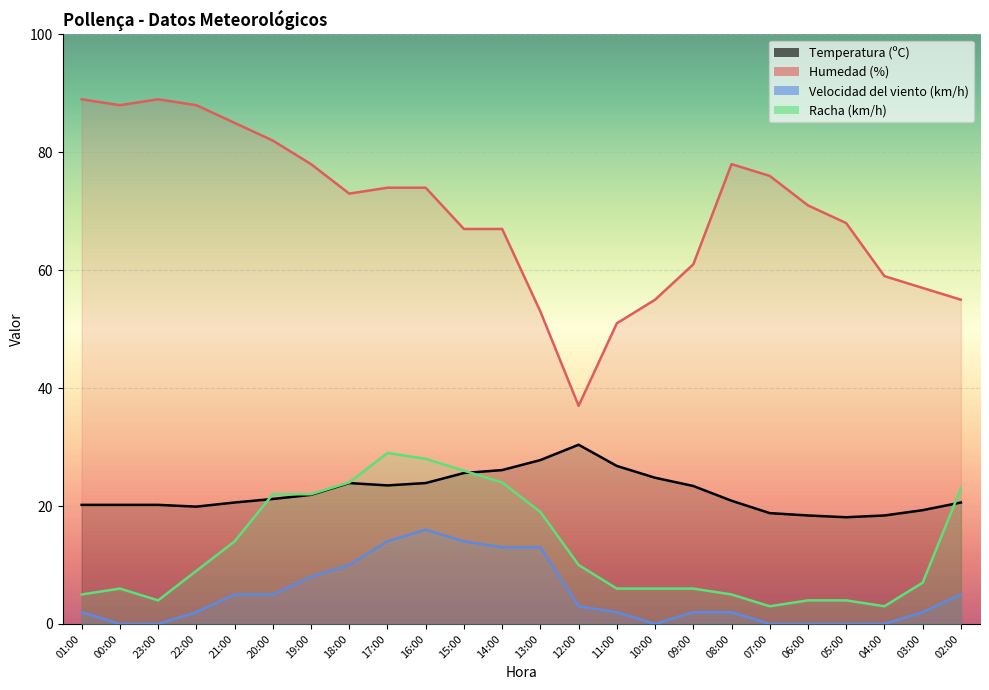

True or false: Racha (km/h) has a value of 11.5 at 18:00.

False